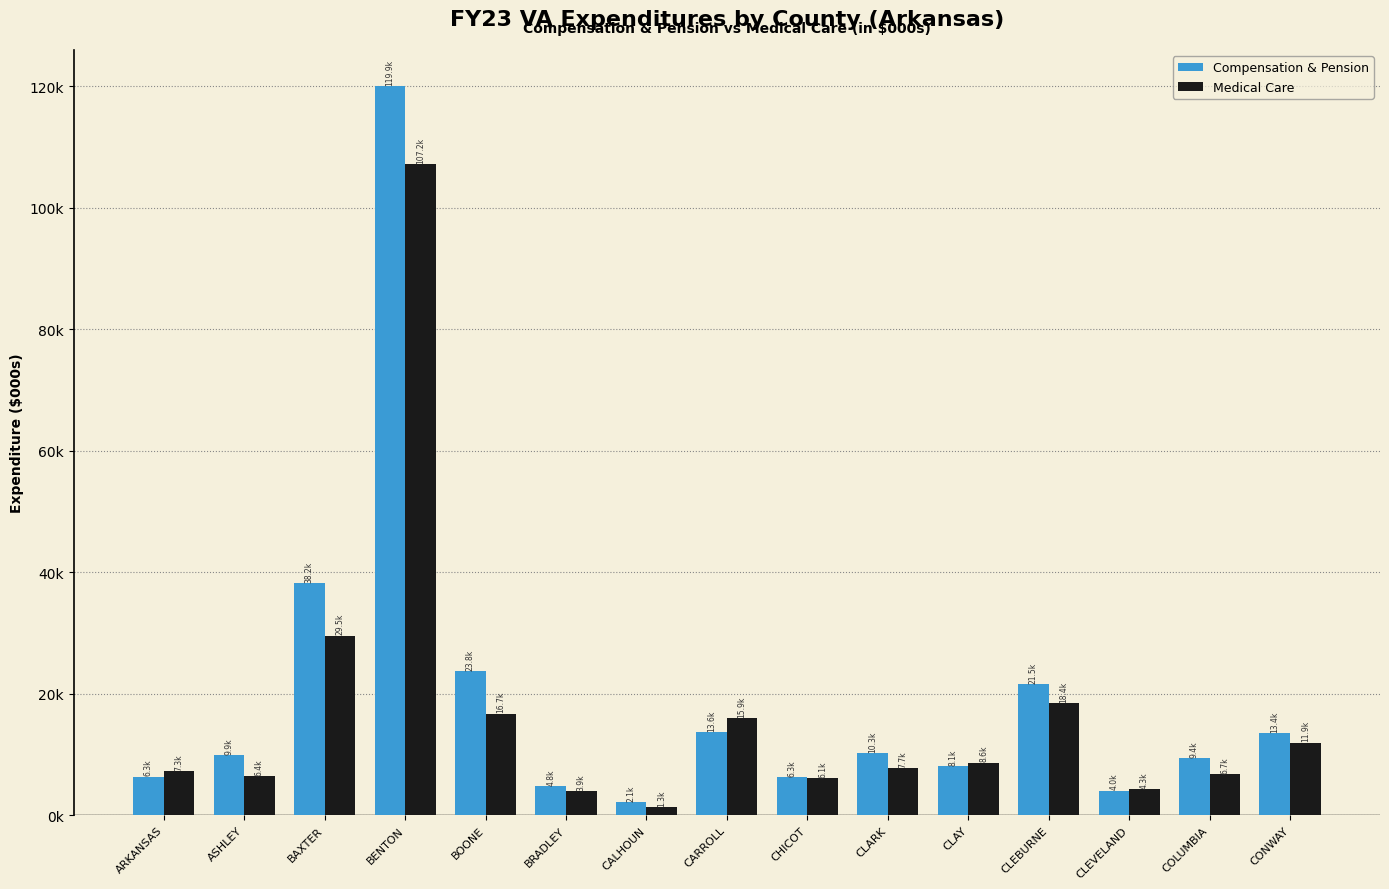

Reading left to right, extract all data points from this chart.

Compensation & Pension: ARKANSAS=6337.2	ASHLEY=9934.1	BAXTER=38162.9	BENTON=119930.9	BOONE=23754.2	BRADLEY=4797.1	CALHOUN=2105.2	CARROLL=13634.7	CHICOT=6312.4	CLARK=10250.8	CLAY=8066.5	CLEBURNE=21535.6	CLEVELAND=4024.3	COLUMBIA=9400.1	CONWAY=13433.2
Medical Care: ARKANSAS=7276.2	ASHLEY=6382.0	BAXTER=29527.6	BENTON=107161.5	BOONE=16720.7	BRADLEY=3905.1	CALHOUN=1341.7	CARROLL=15907.5	CHICOT=6094.9	CLARK=7732.5	CLAY=8638.0	CLEBURNE=18383.6	CLEVELAND=4277.1	COLUMBIA=6743.4	CONWAY=11938.6